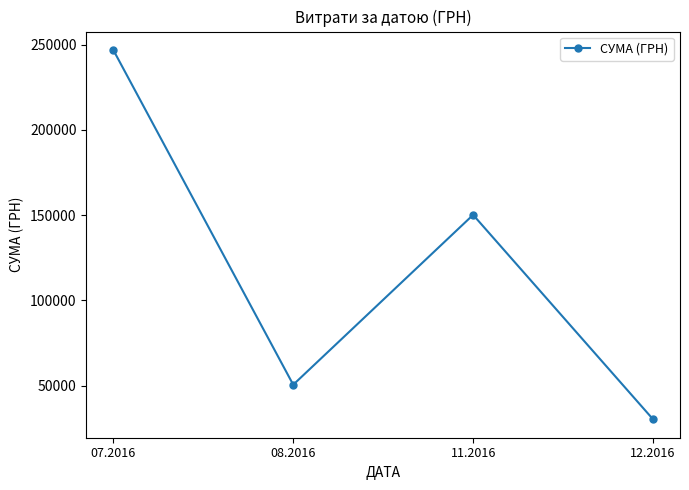

What is the sum of the values at 08.2016 and 12.2016?

80943.0